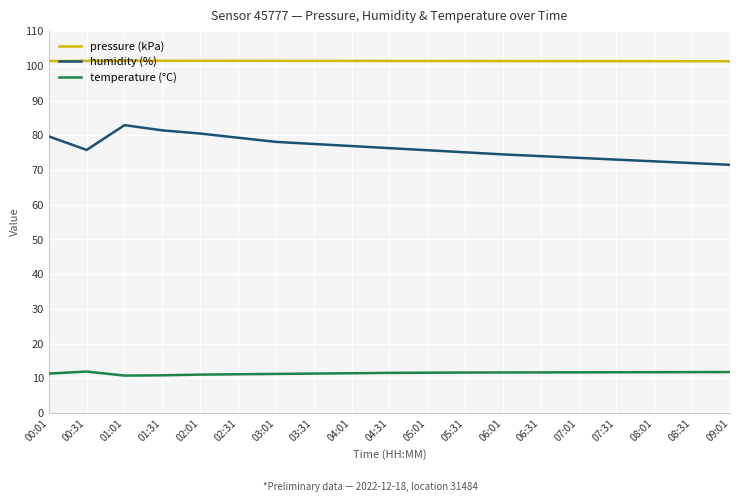

Is it true that temperature (°C) equals 6.8 at 03:31?

False